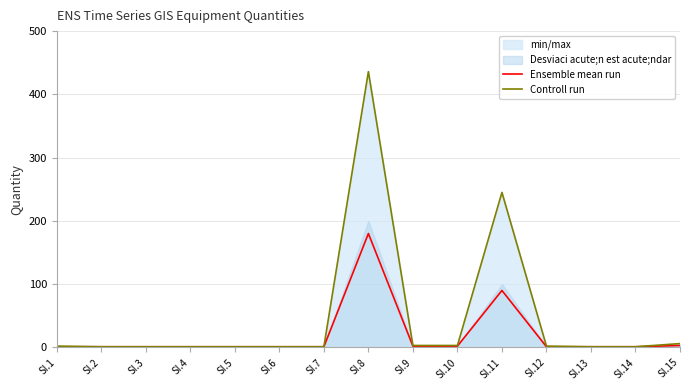

Which series changed the most between SI.3 and SI.13?

Ensemble mean run